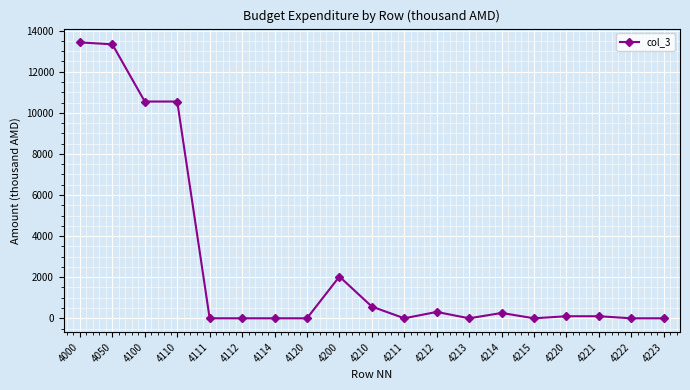

What is the change in value from 4114 to 4220?

+100.0